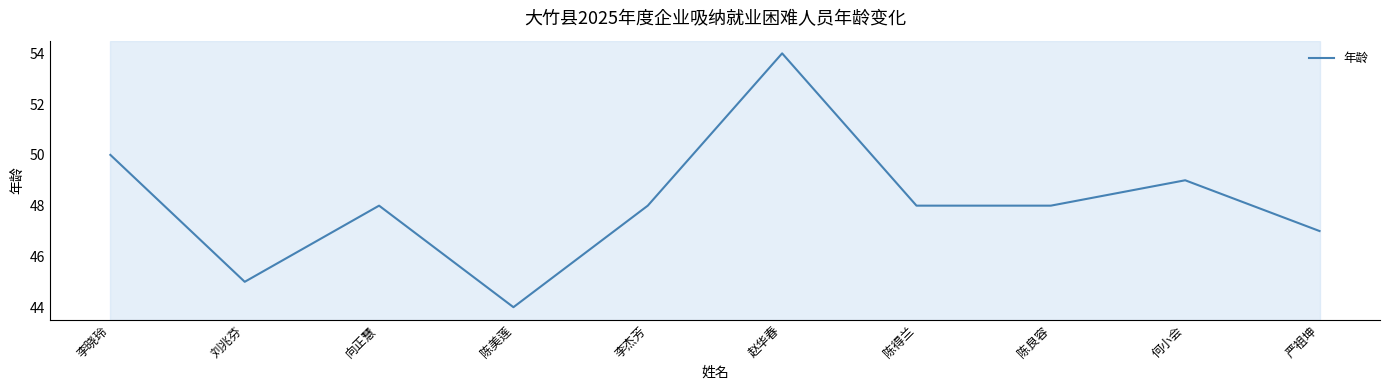

Reading left to right, transcribe all the data shown in this chart.

50	45	48	44	48	54	48	48	49	47